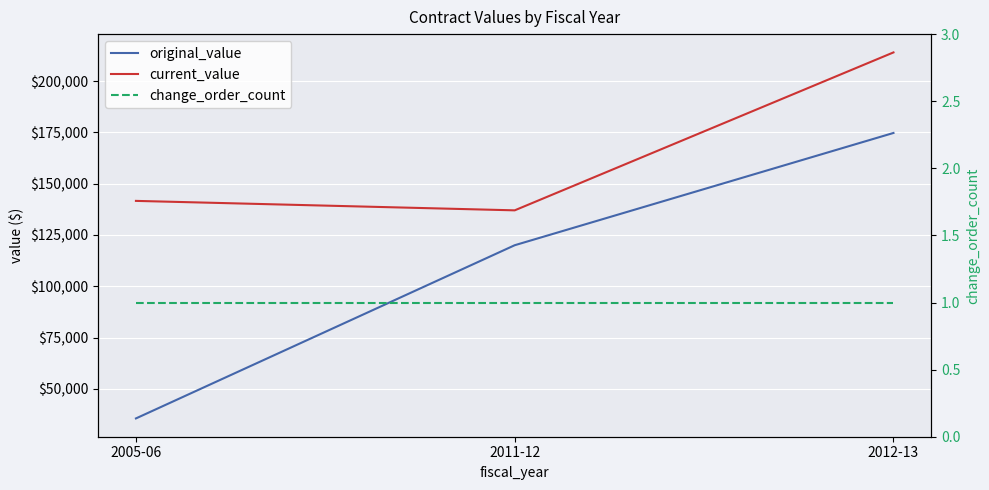

What is the difference between the highest and lowest values at 2011-12?

136999.0